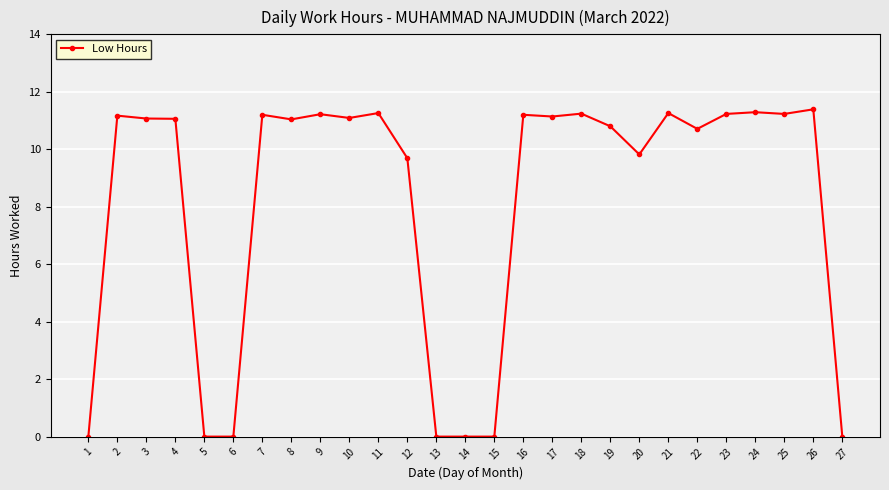

What is the average value?

8.2